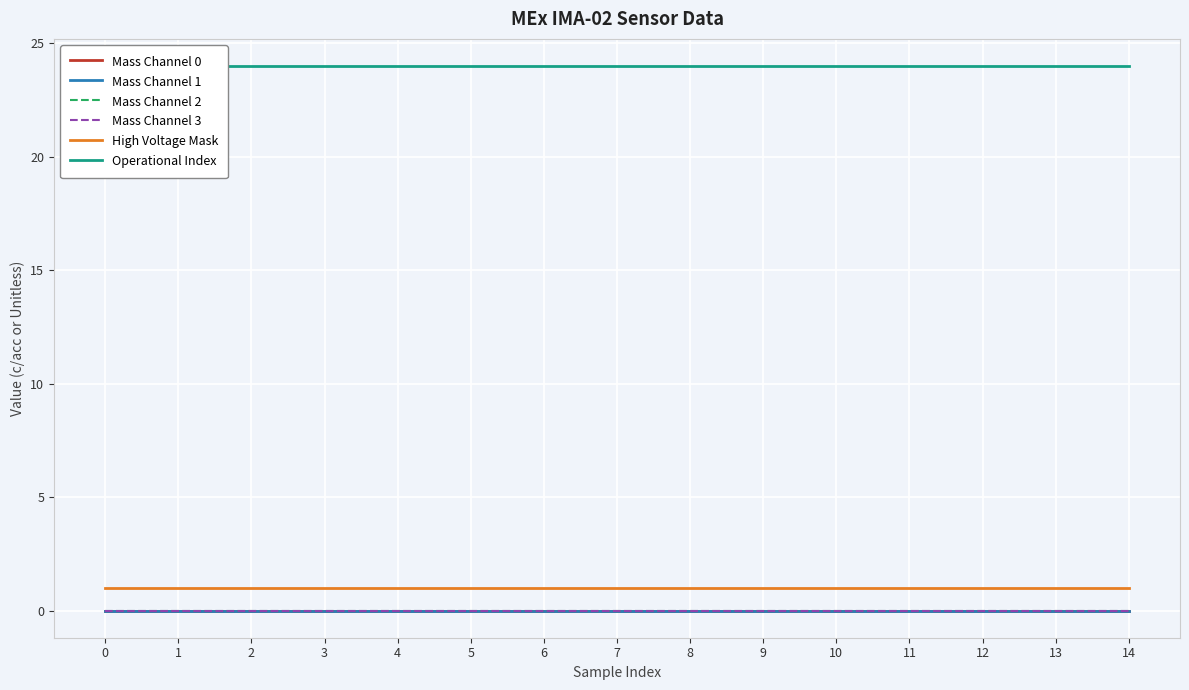

True or false: Mass Channel 0 and High Voltage Mask intersect in this chart.

False